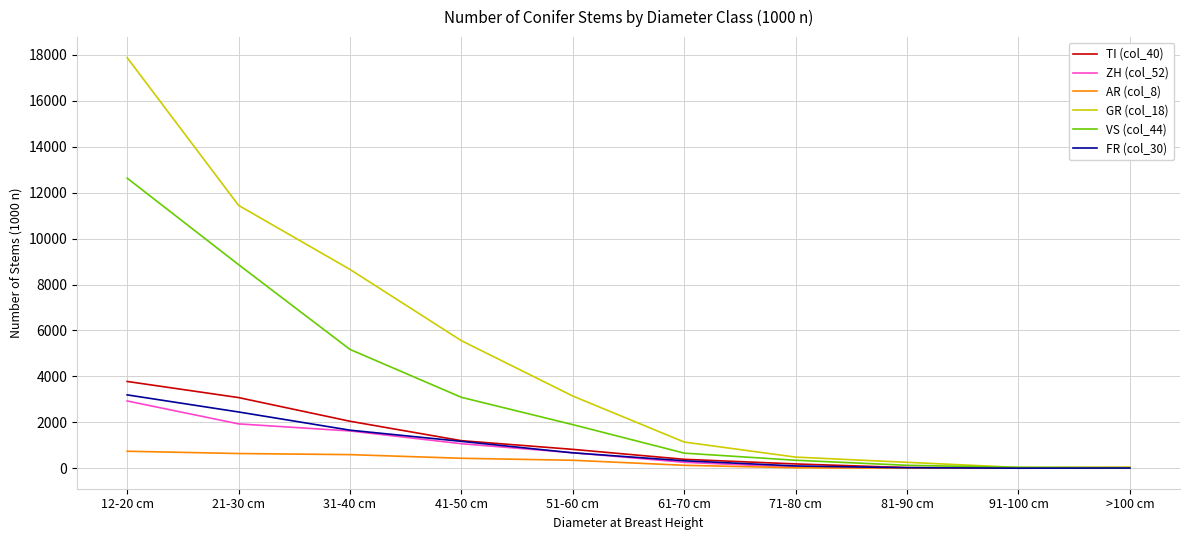

What is the difference between the ZH (col_52) values at 51-60 cm and 12-20 cm?

2256